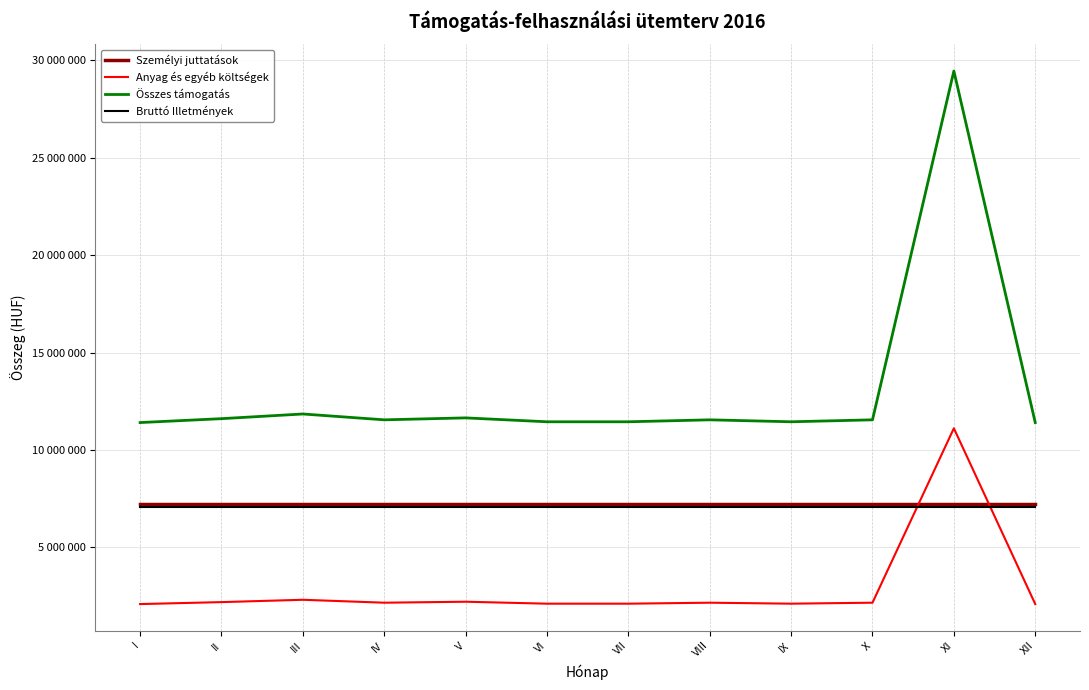

How many interior local peaks does the Összes támogatás series have?

4